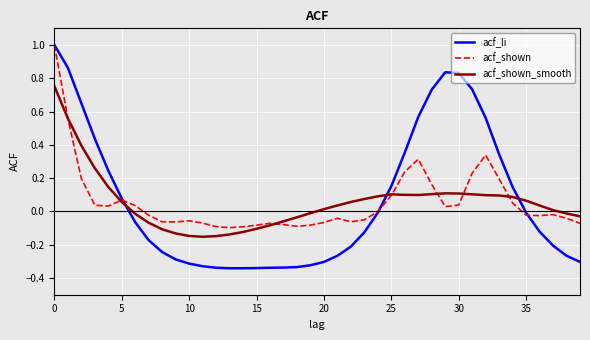

What is the highest value of the acf_li series?

1.0